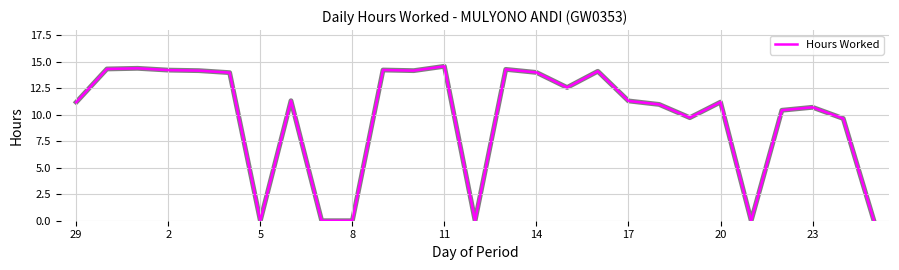

What is the maximum value shown in the chart?

14.6